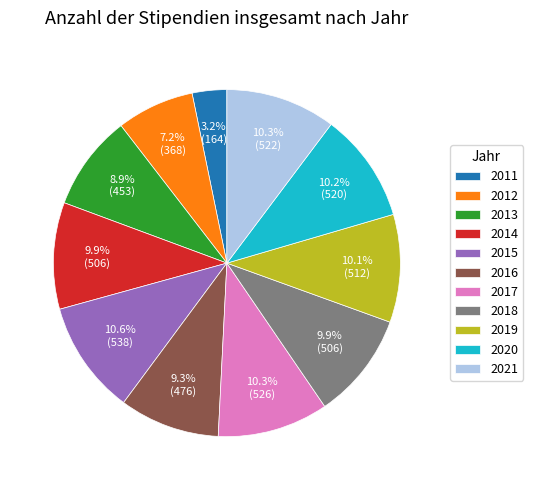

Is there a majority slice in this chart?

No